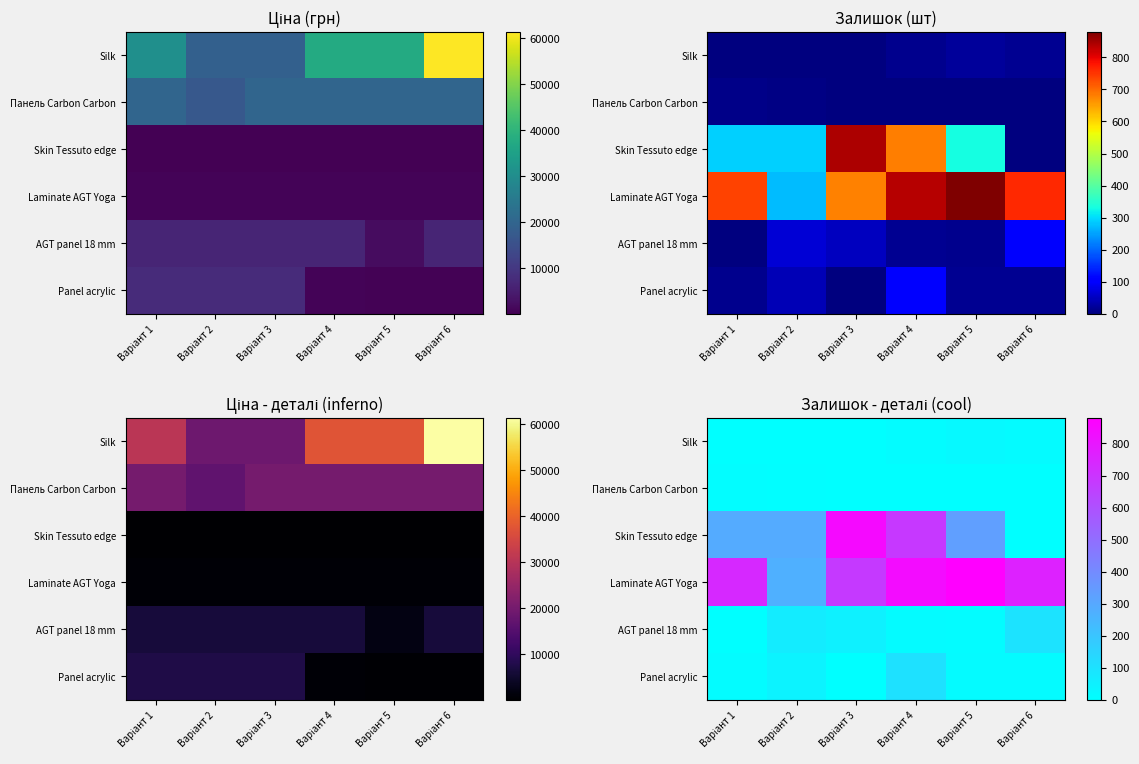

Is the value of Skin Tessuto edge at Варіант 4 greater than the value of Laminate AGT Yoga at Варіант 5?

No